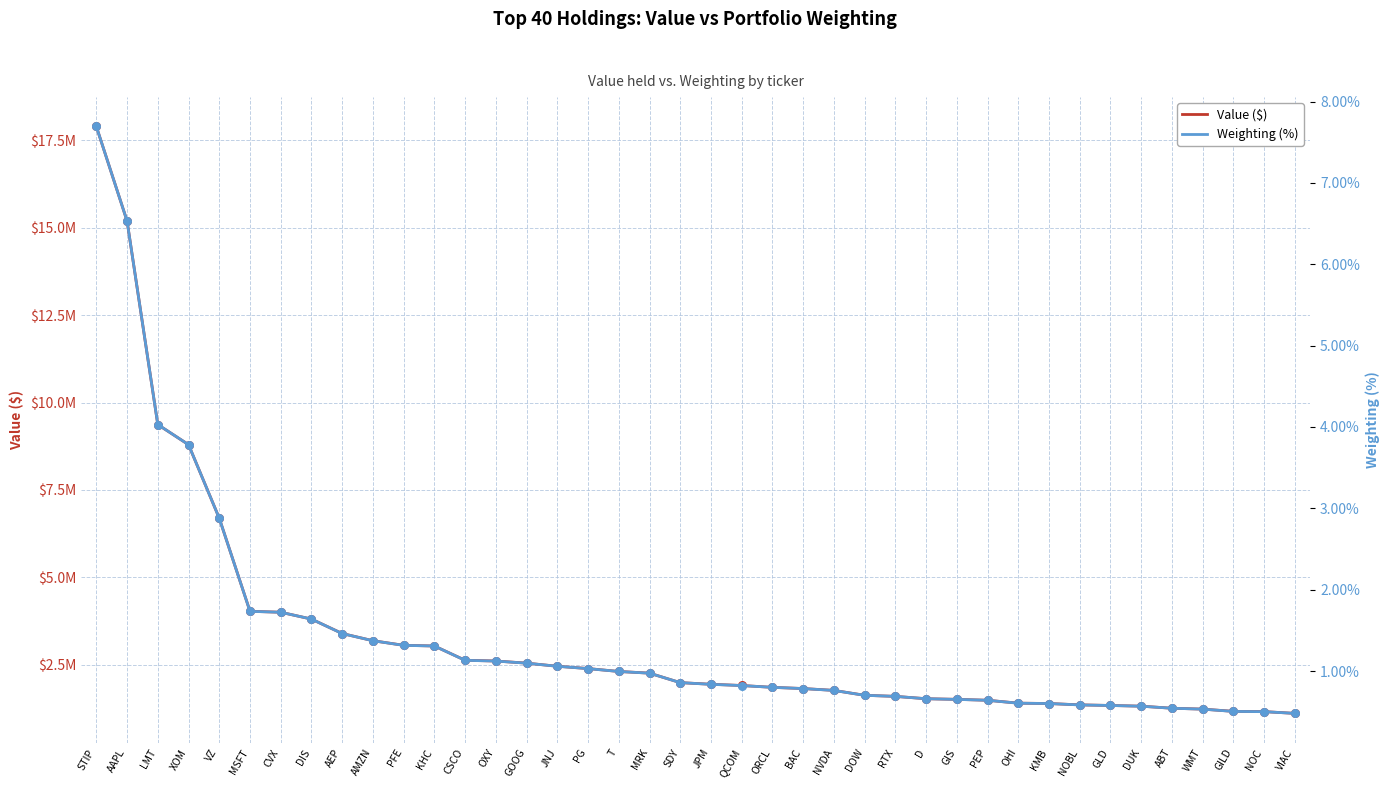

What are all the series names shown in the legend?

Value ($), Weighting (%)